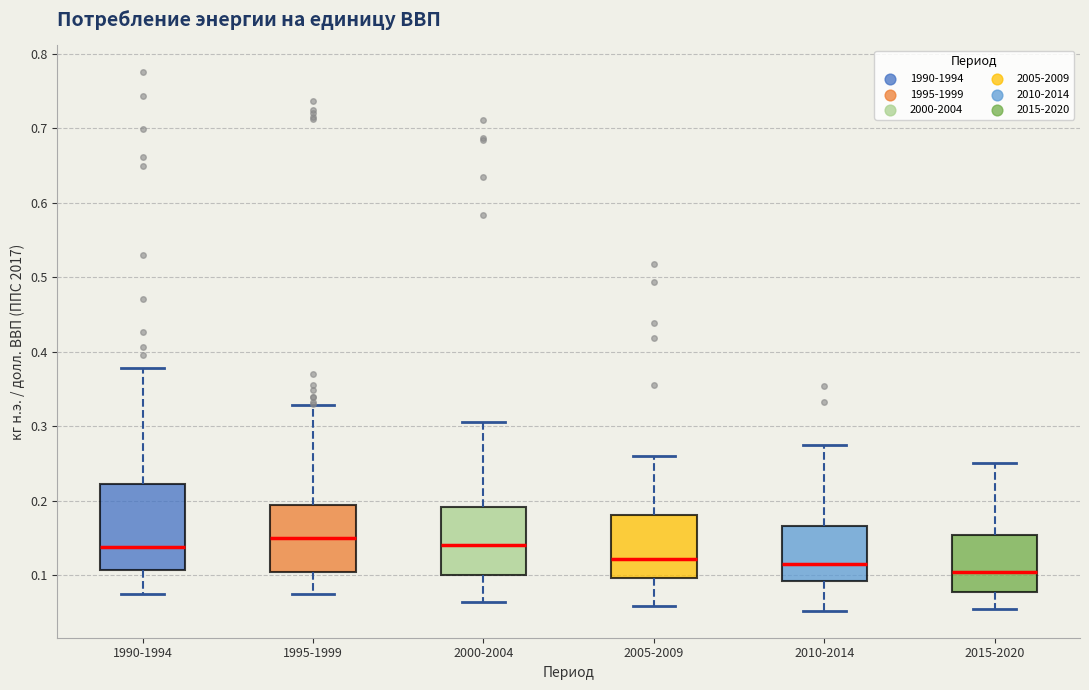

Reading left to right, read every box against the y-axis: the position of its median line, the range the box covers, and the ends of its whiskers. The values are not printed on the chart, so give them approximately, as read against the axis.

1990-1994: median 0.14, box 0.11 to 0.22, whiskers 0.07 to 0.38
1995-1999: median 0.15, box 0.10 to 0.19, whiskers 0.08 to 0.33
2000-2004: median 0.14, box 0.10 to 0.19, whiskers 0.06 to 0.31
2005-2009: median 0.12, box 0.10 to 0.18, whiskers 0.06 to 0.26
2010-2014: median 0.12, box 0.09 to 0.17, whiskers 0.05 to 0.28
2015-2020: median 0.10, box 0.08 to 0.15, whiskers 0.06 to 0.25